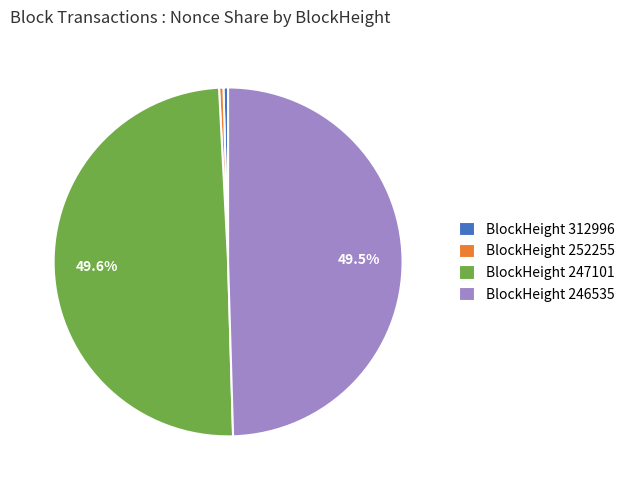

Between BlockHeight 252255 and BlockHeight 246535, which is larger?

BlockHeight 246535